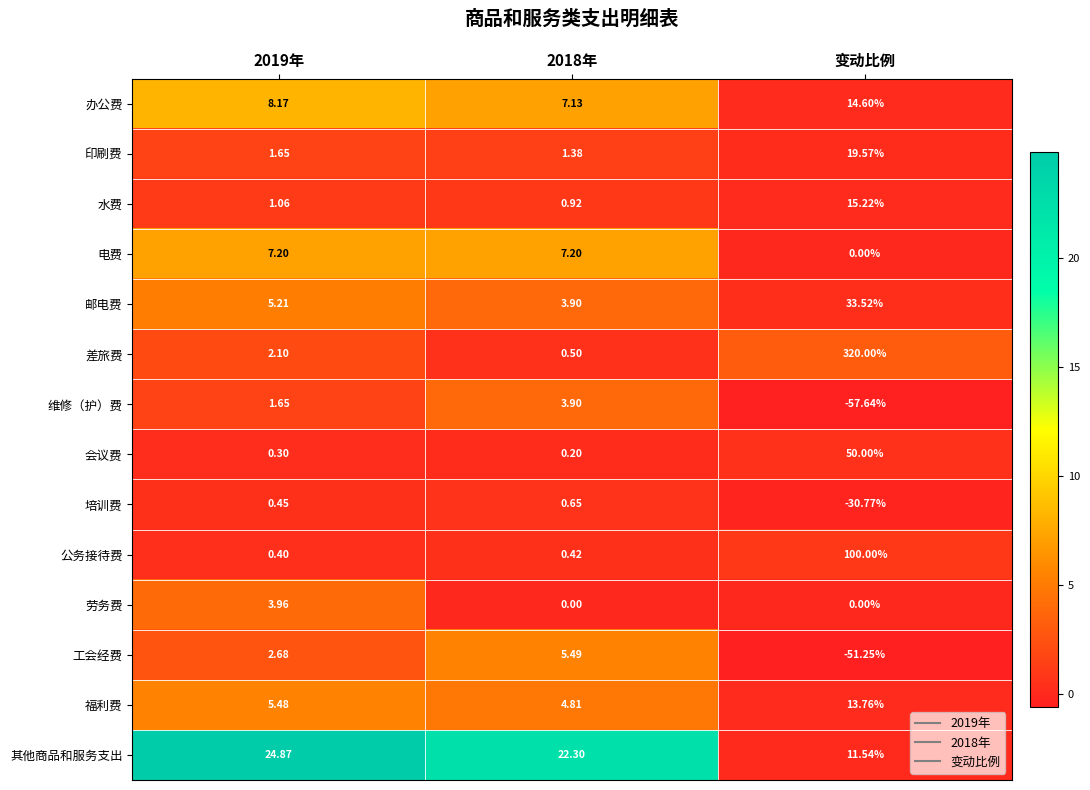

Is the value of 福利费 at 2019年 greater than the value of 印刷费 at 变动比例?

No